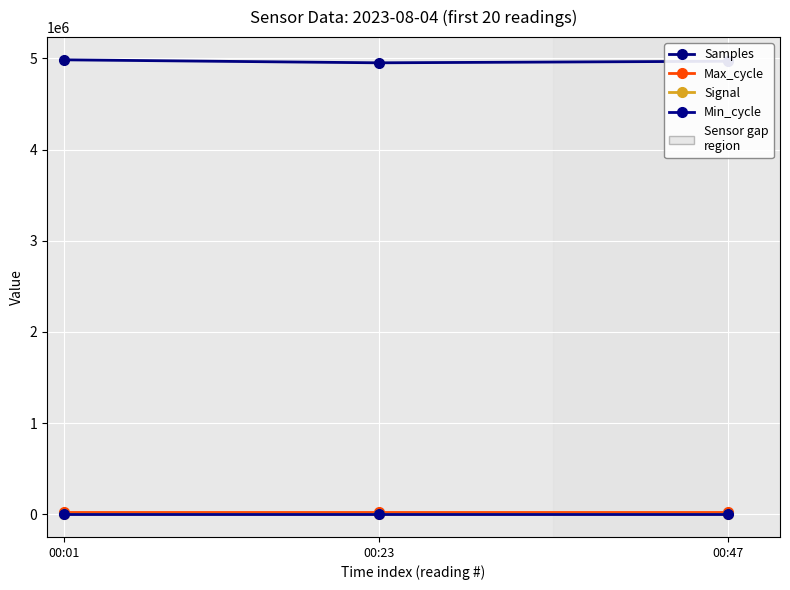

Which series has the largest total across all categories?

Samples